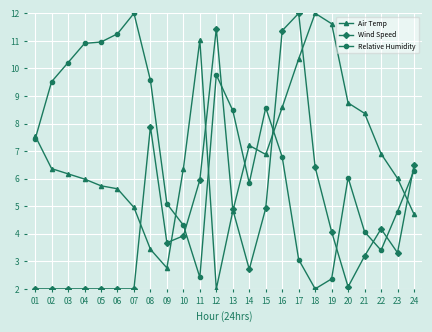

What is the maximum value for Relative Humidity?

12.0